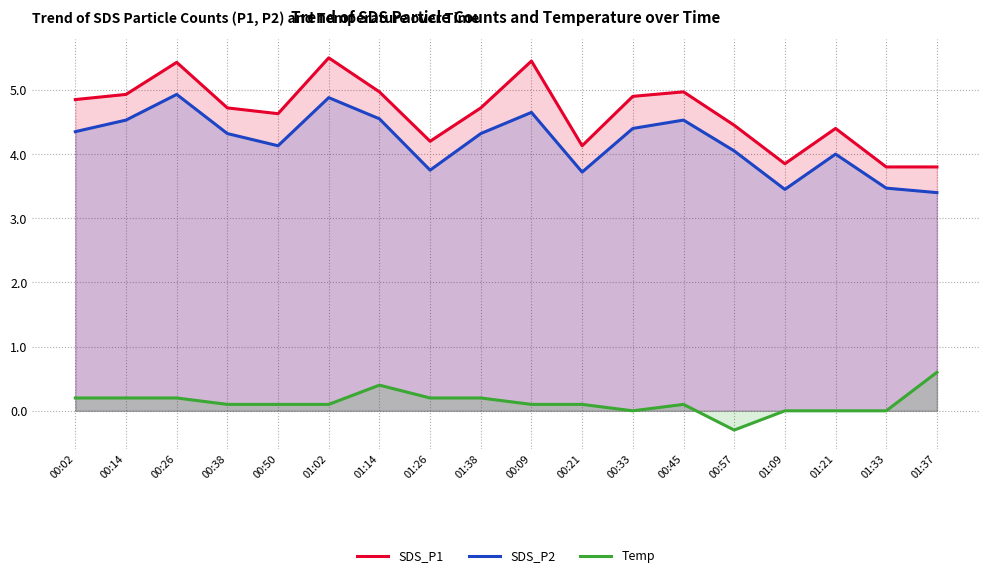

True or false: Temp and SDS_P2 intersect in this chart.

False